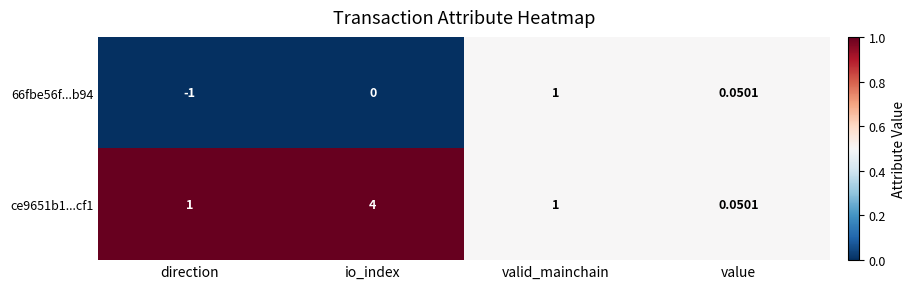

Which category has the lowest value in the 66fbe56f...b94 series?

direction